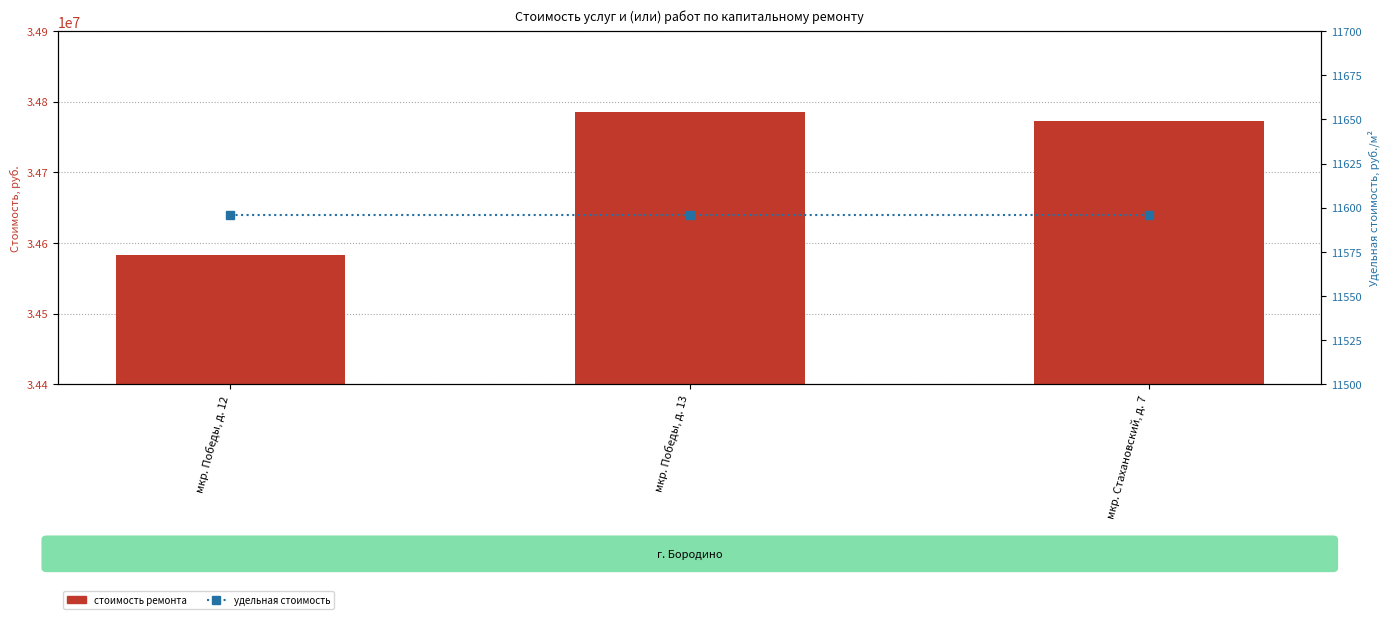

The стоимость ремонта series shows 34785170.8 at мкр. Победы, д. 13. True or false?

True